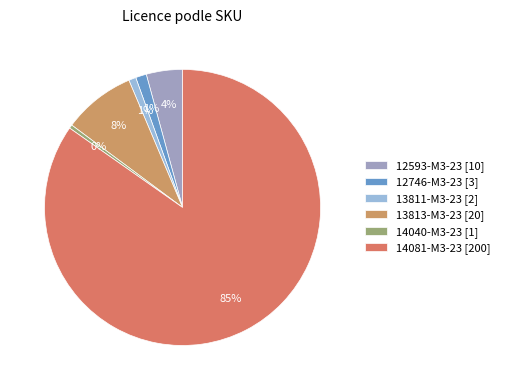

What percentage is the 13811-M3-23 [2] slice, to the nearest percent?

1%